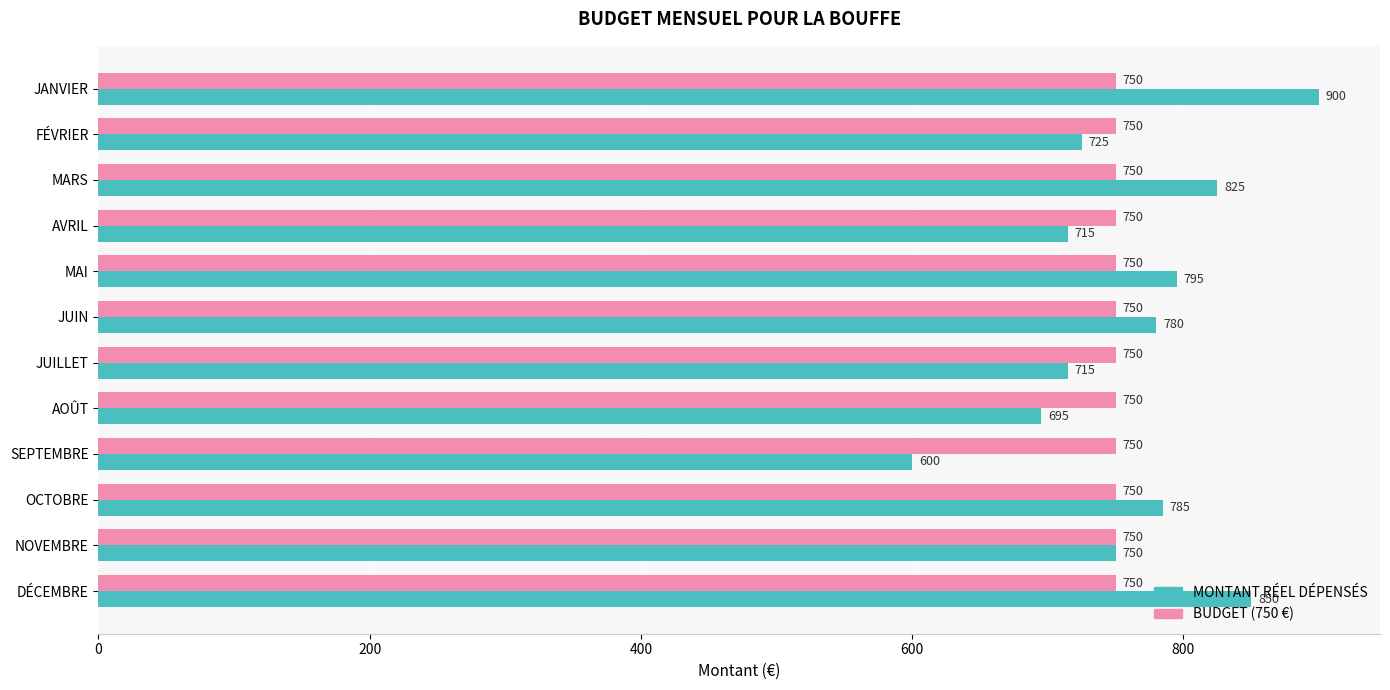

How many series are shown in this chart?

2